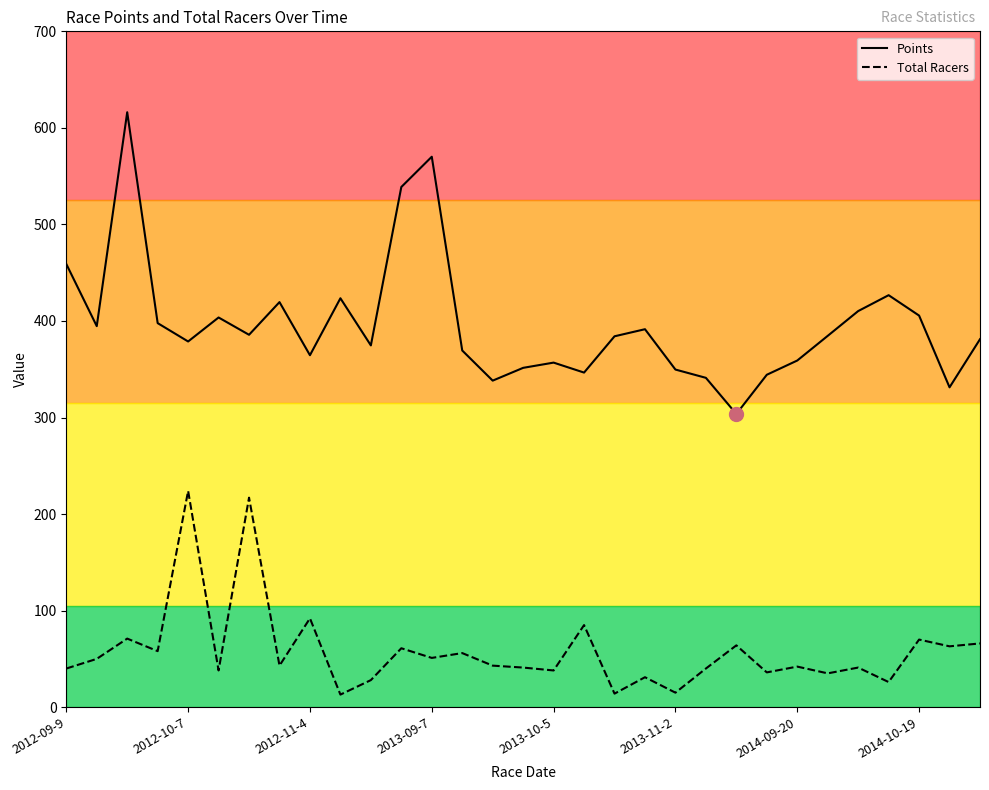

What is the difference between the second highest and minimum values in the Points series?

266.4